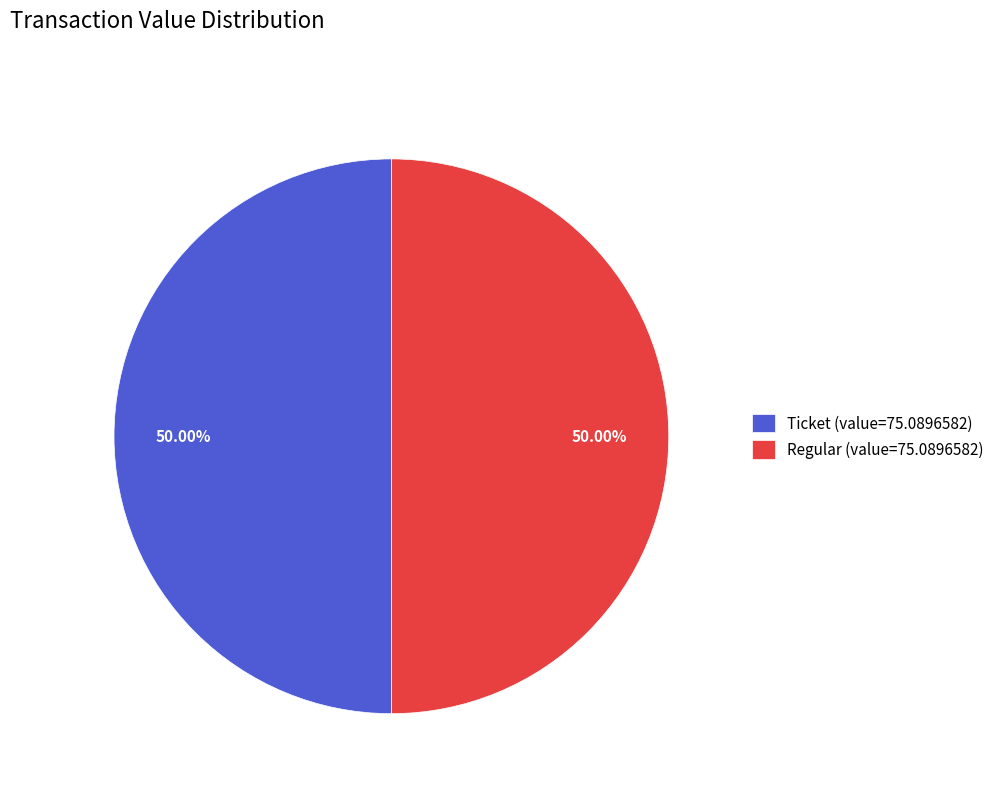

Approximately how many times larger is the value at Regular (value=75.0896582) compared to Ticket (value=75.0896582)?

1.0